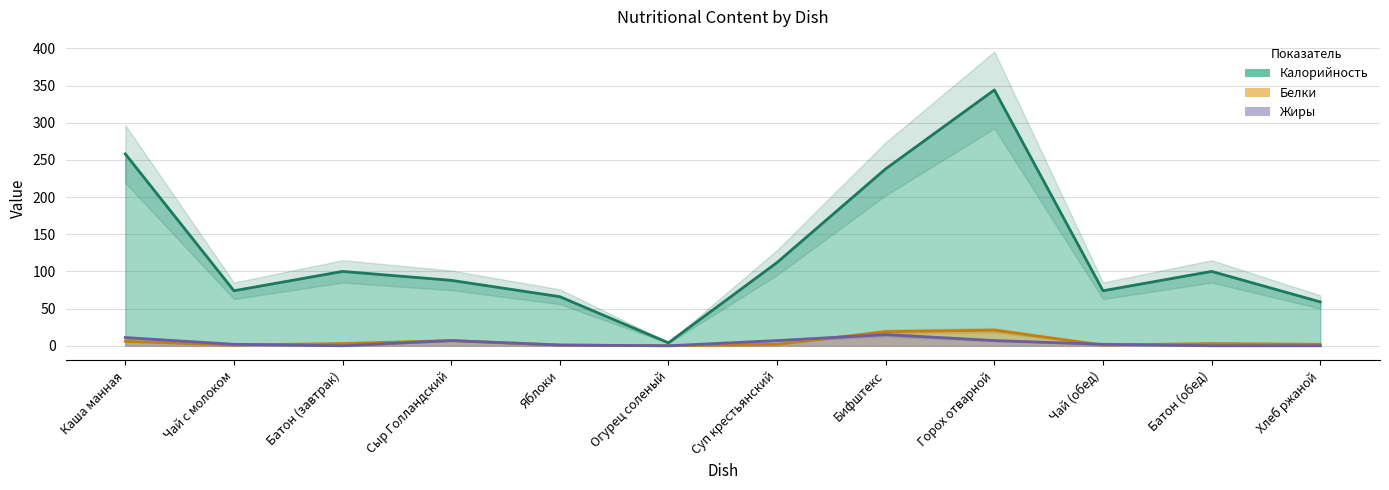

What is the value of the Калорийность point at the 6th from the left?

4